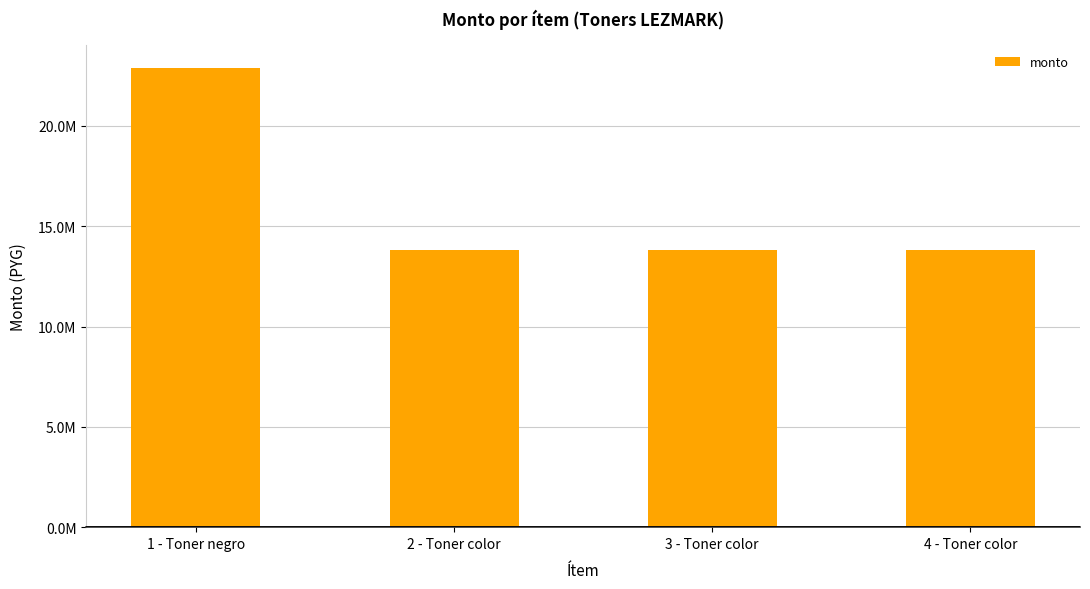

Does the chart contain any negative values?

No